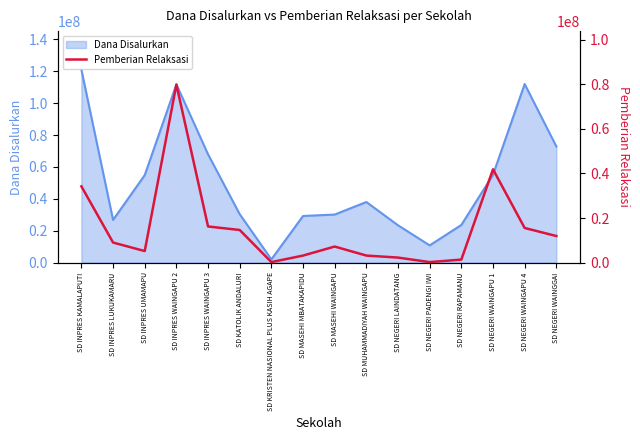

The value of Dana Disalurkan at SD NEGERI RAPAMANU is 23625000. True or false?

True